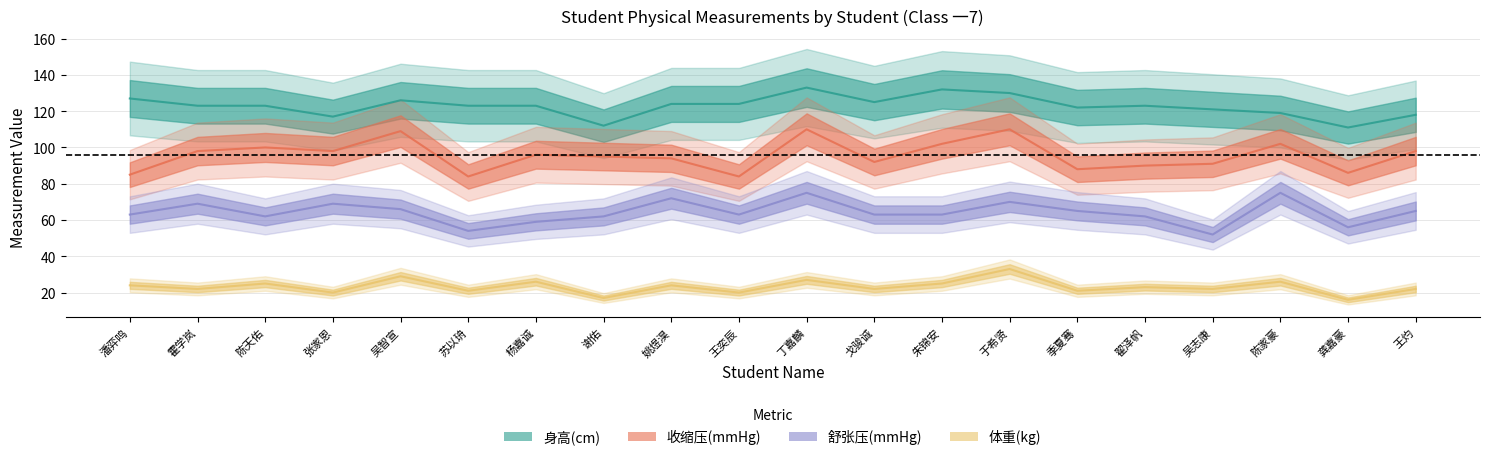

What is the total value across all series at 吴志康?

286